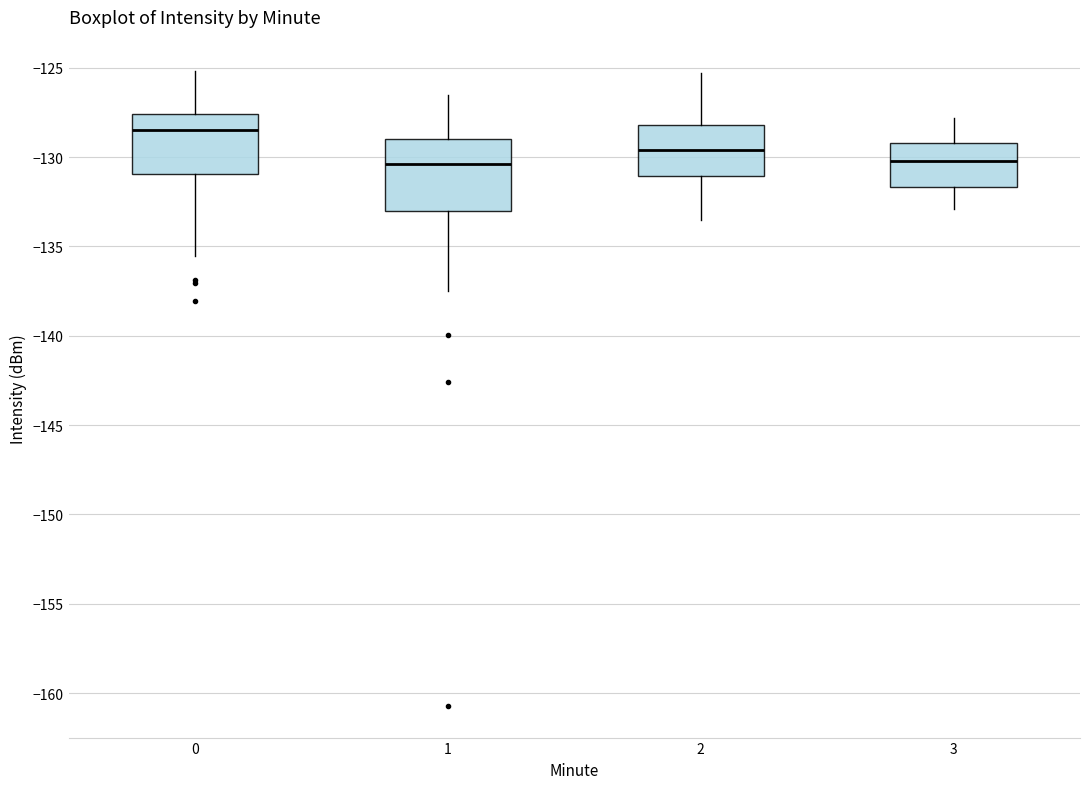

Comparing the boxes themselves (not the whiskers), which one is the tallest?

1